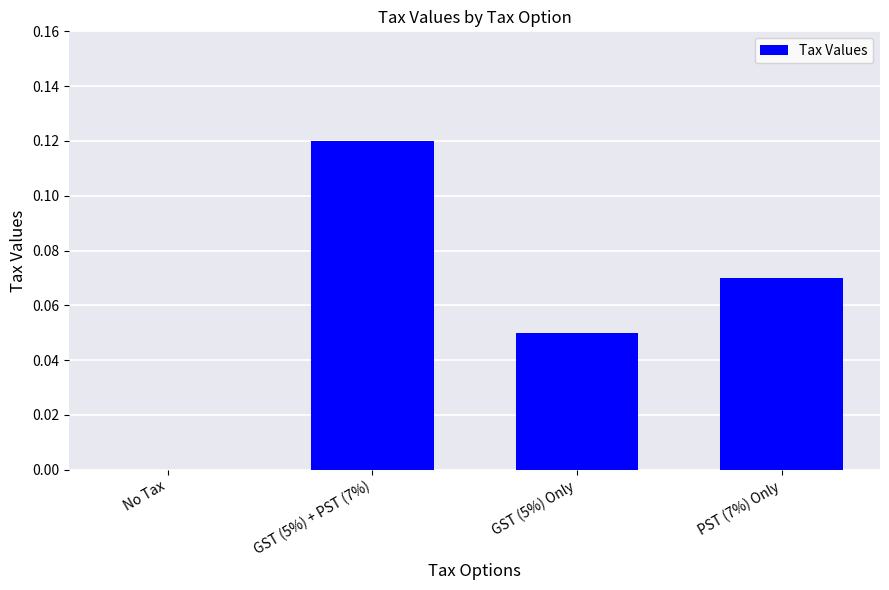

Which has a higher value, PST (7%) Only or GST (5%) + PST (7%)?

GST (5%) + PST (7%)